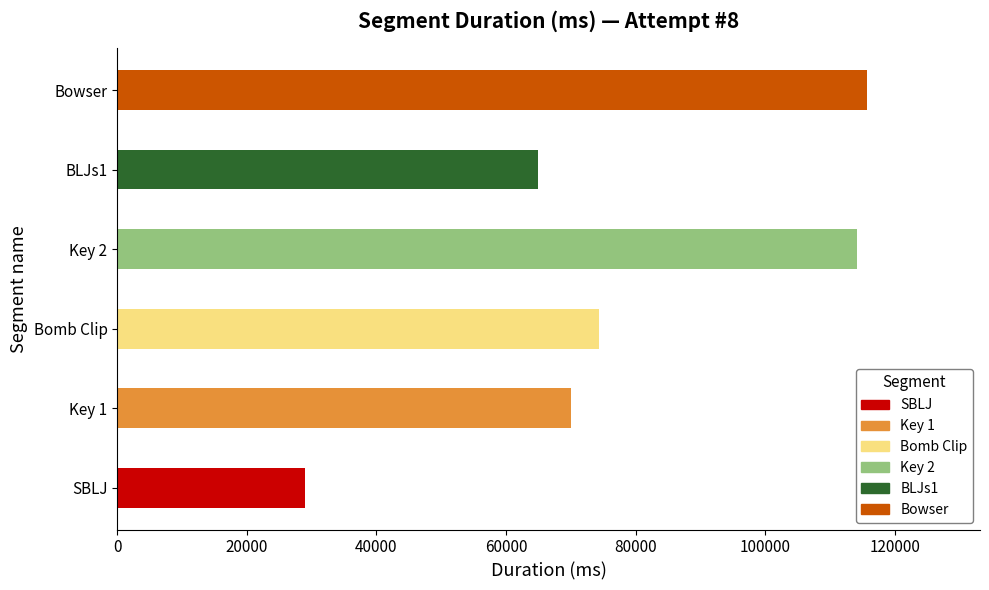

What is the difference between the values at Key 1 and Bowser?

45784